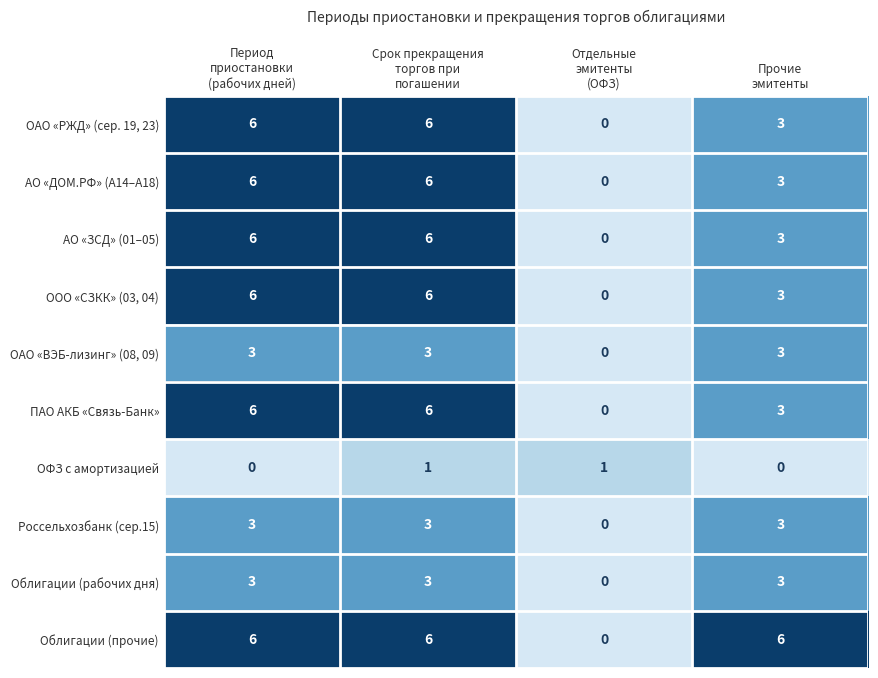

What is the greatest value displayed?

6